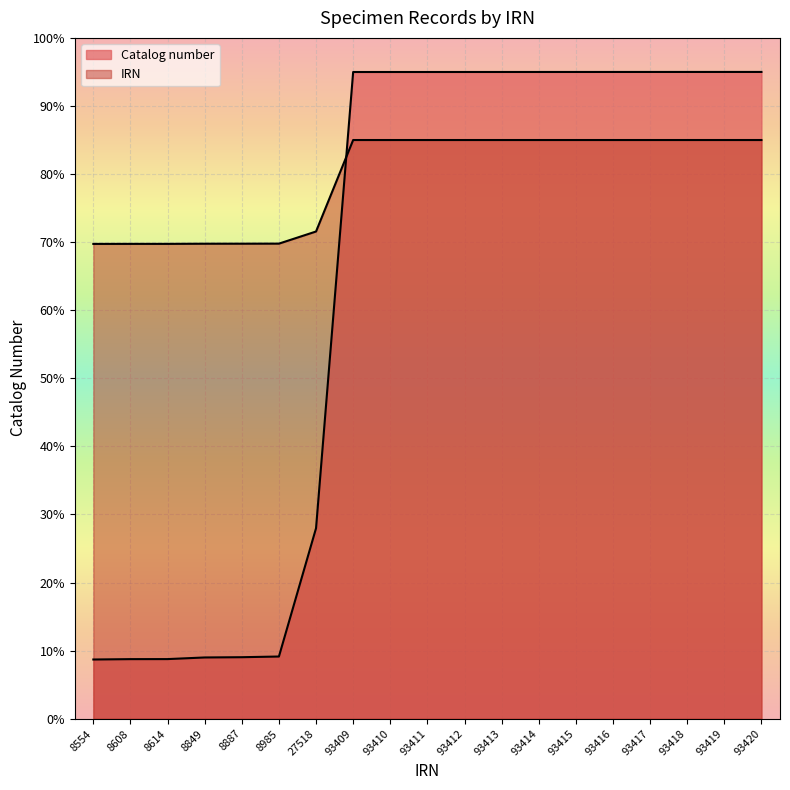

Where does the Catalog number series first go above 94990?

93411